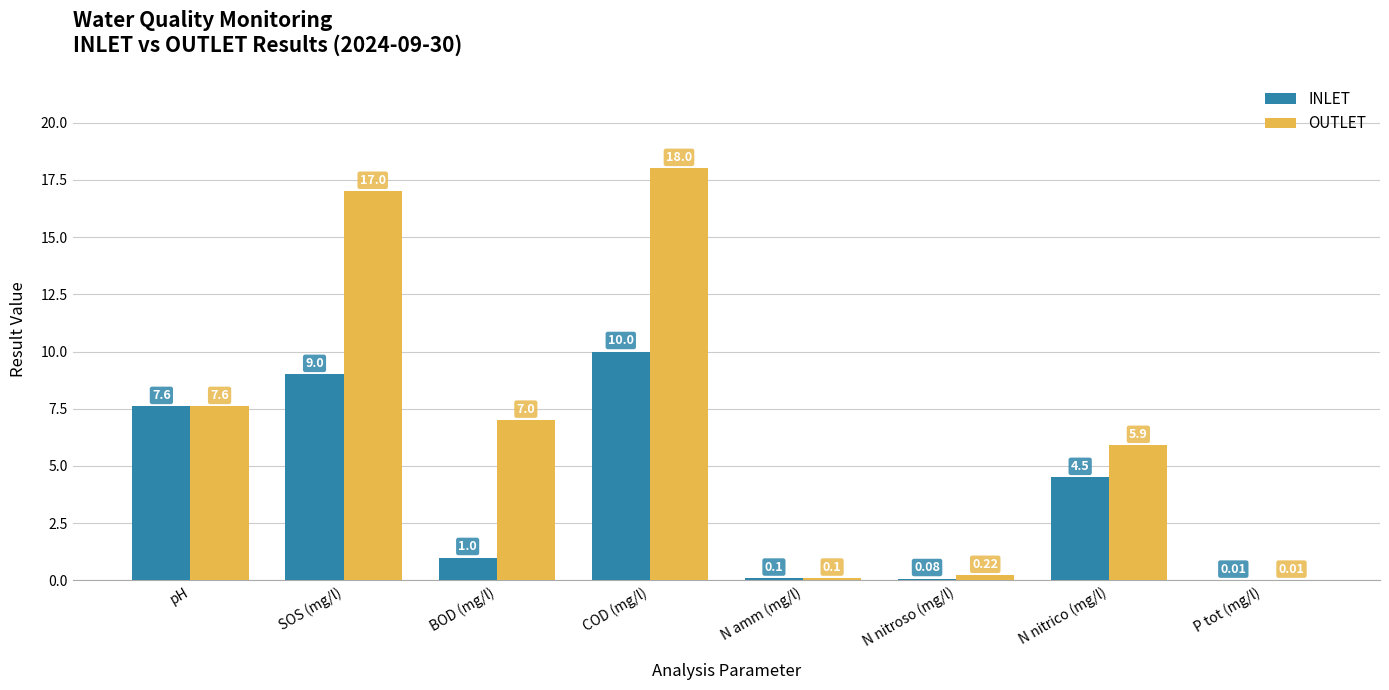

Which series has the largest total across all categories?

OUTLET